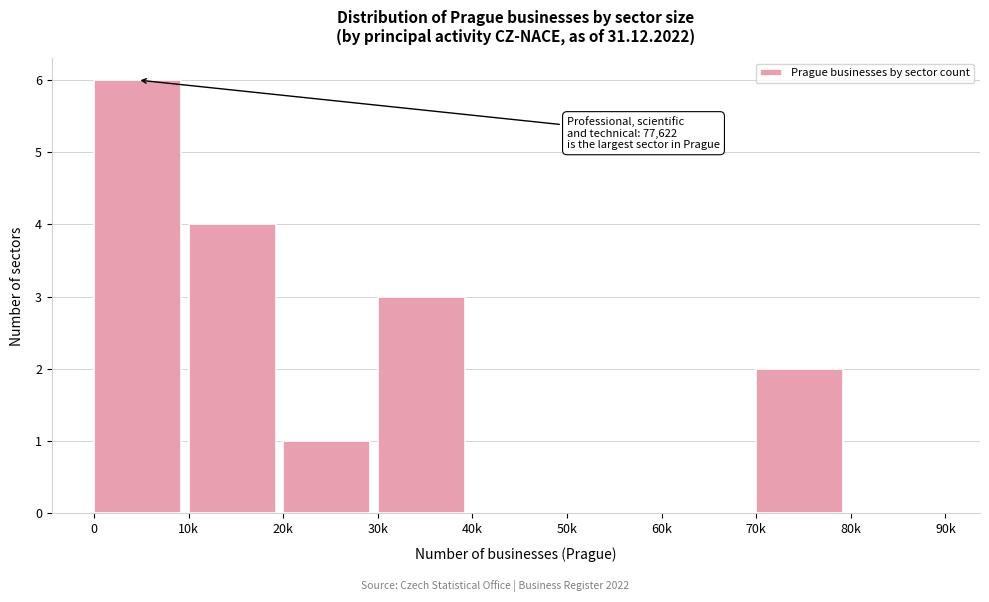

Reading right to left, transcribe all the data shown in this chart.

80k=0	70k=2	60k=0	50k=0	40k=0	30k=3	20k=1	10k=4	0=6